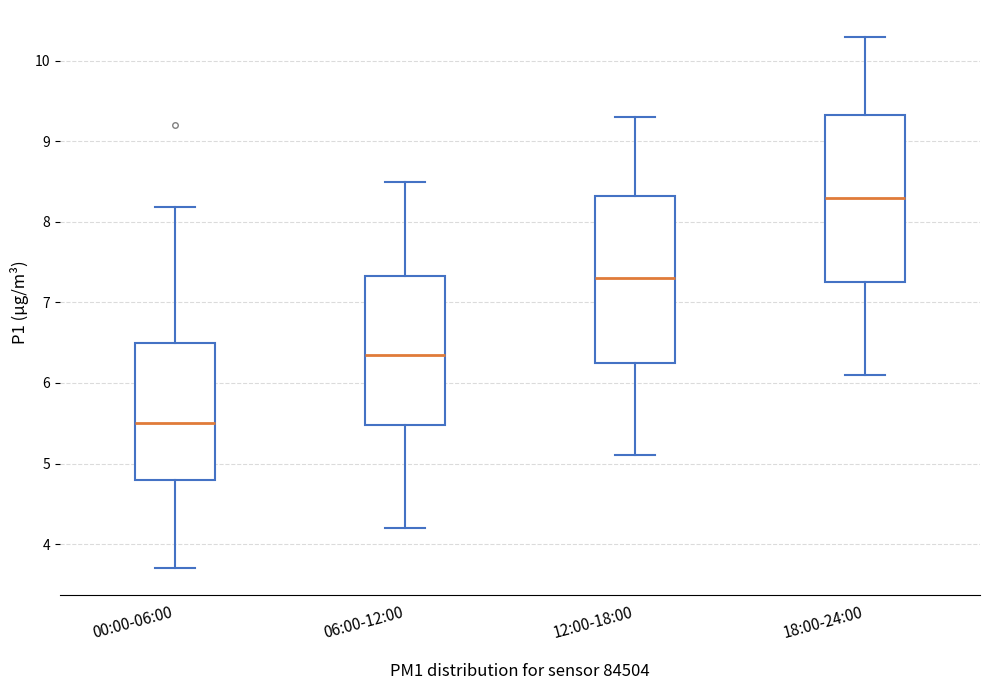

Where does the median line of the box for 00:00-06:00 sit on the y-axis? The values are not printed on the chart, so give them approximately, as read against the axis.

5.5